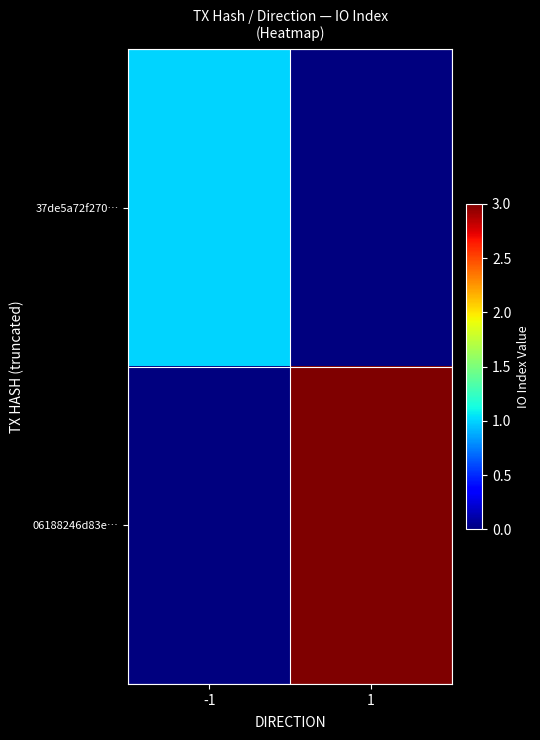

Reading left to right, what are all the values shown in this chart?

37de5a72f270…: -1=1	1=0
06188246d83e…: -1=0	1=3